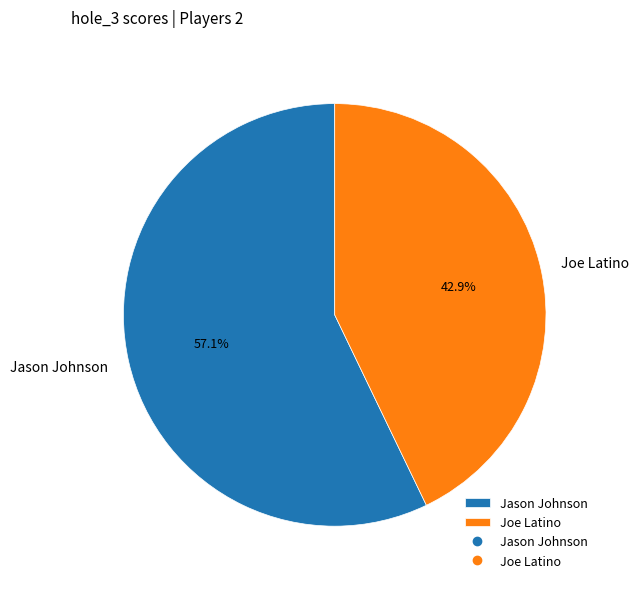

Is it true that Joe Latino is 49% of the pie?

False